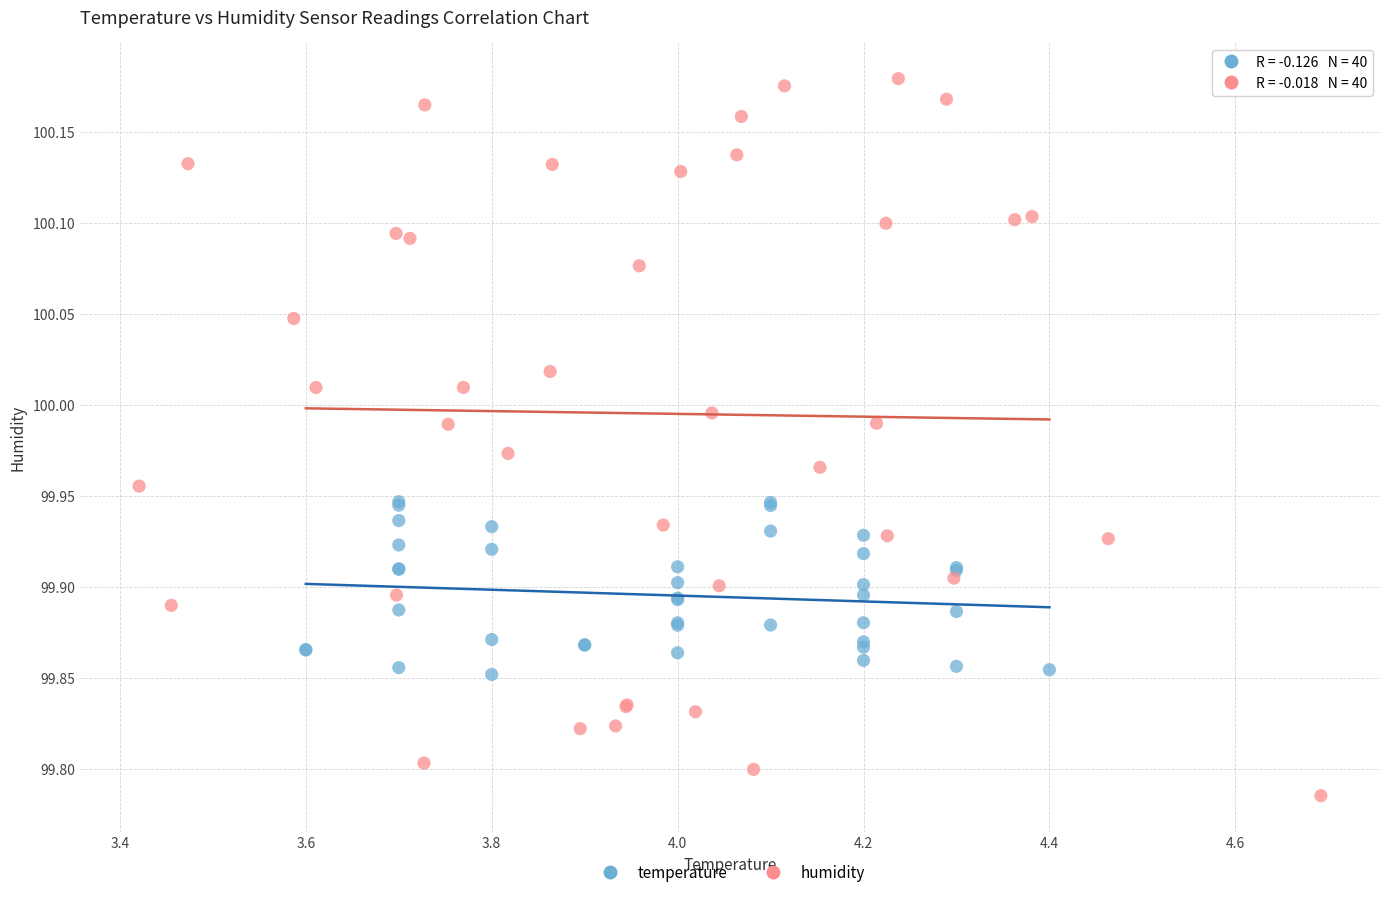

Which series contains the highest Y value?

humidity